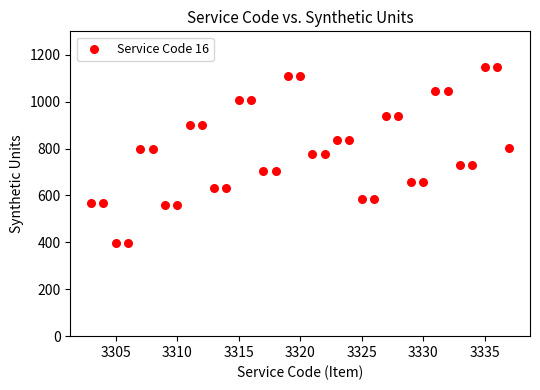

What is the range of X values (max minus min)?

34